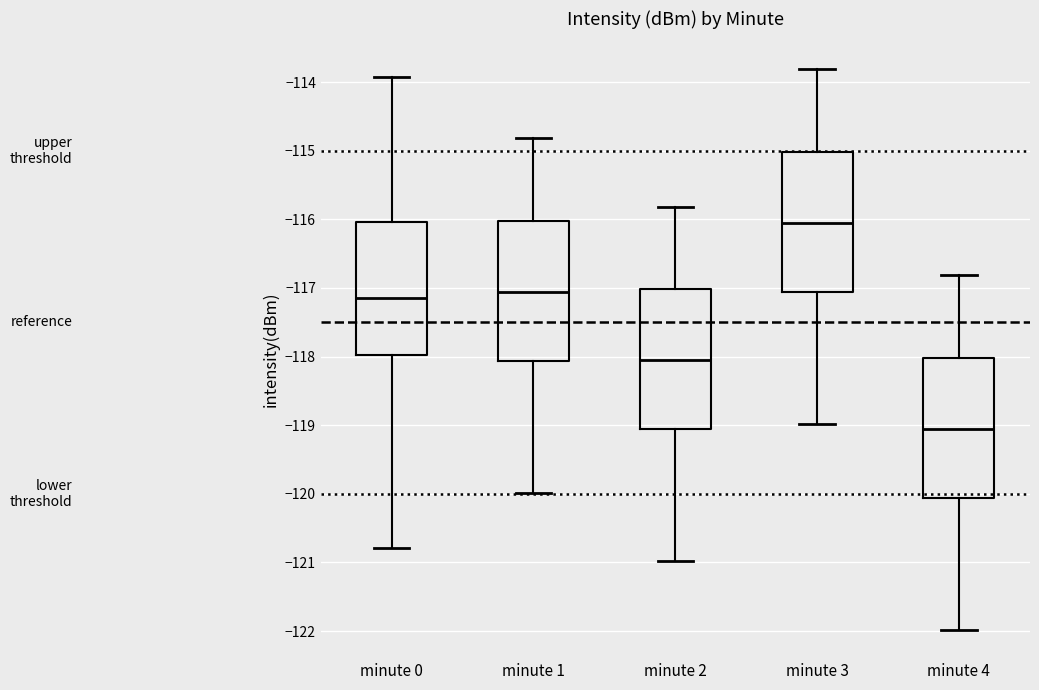

Where is the lower edge of the box for minute 0 on the y-axis? The values are not printed on the chart, so give them approximately, as read against the axis.

-118.0